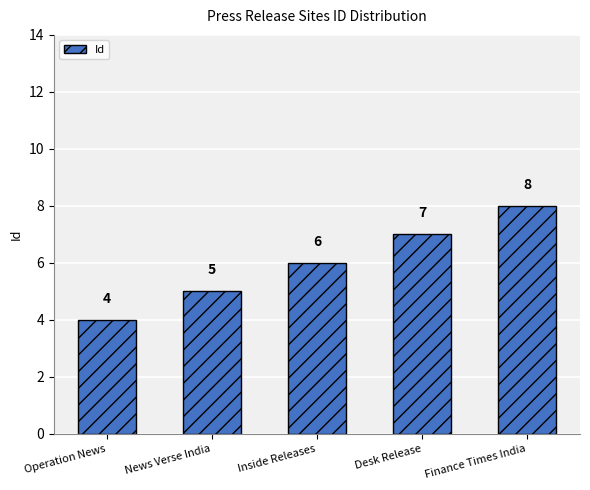

Are the bars grouped side by side (vs. stacked)?

No